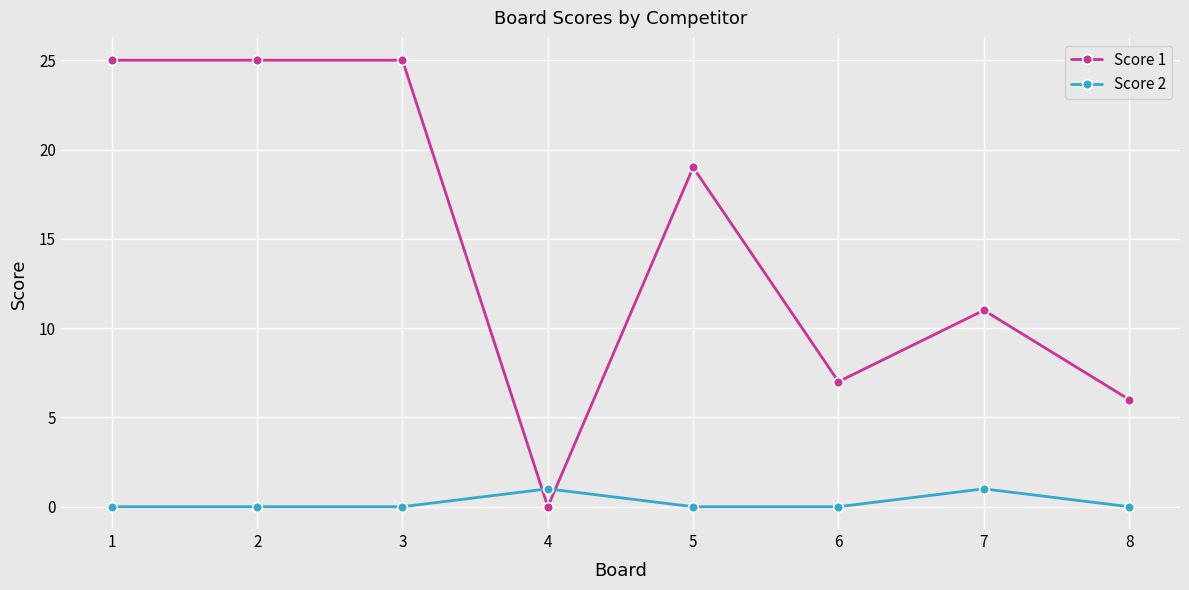

What are all the series names shown in the legend?

Score 1, Score 2